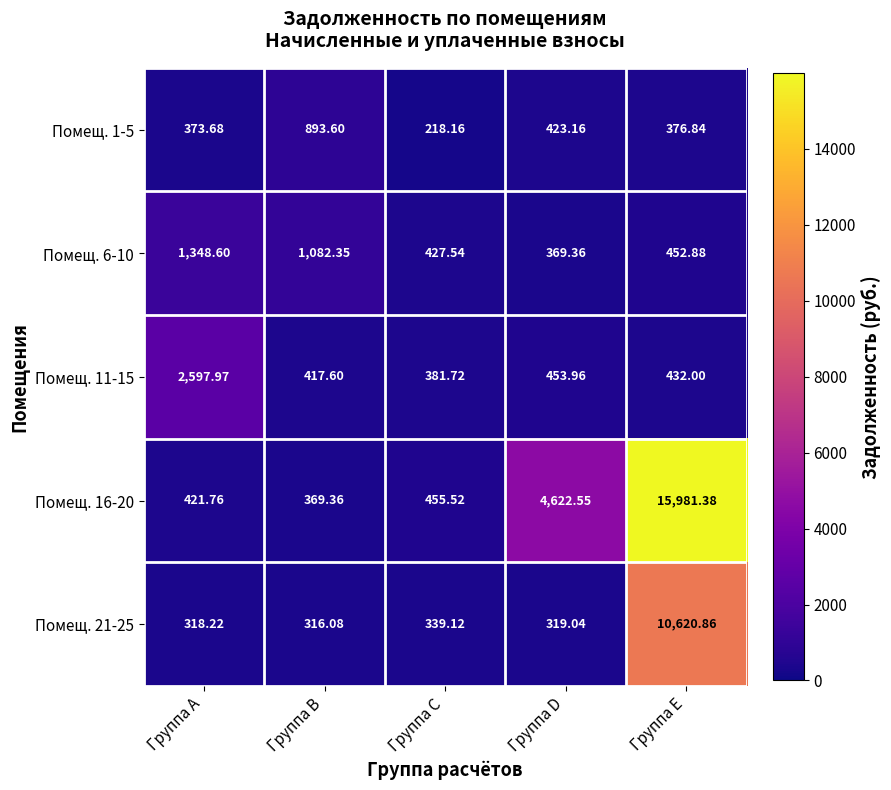

At which label does Помещ. 16-20 reach its peak?

Группа E